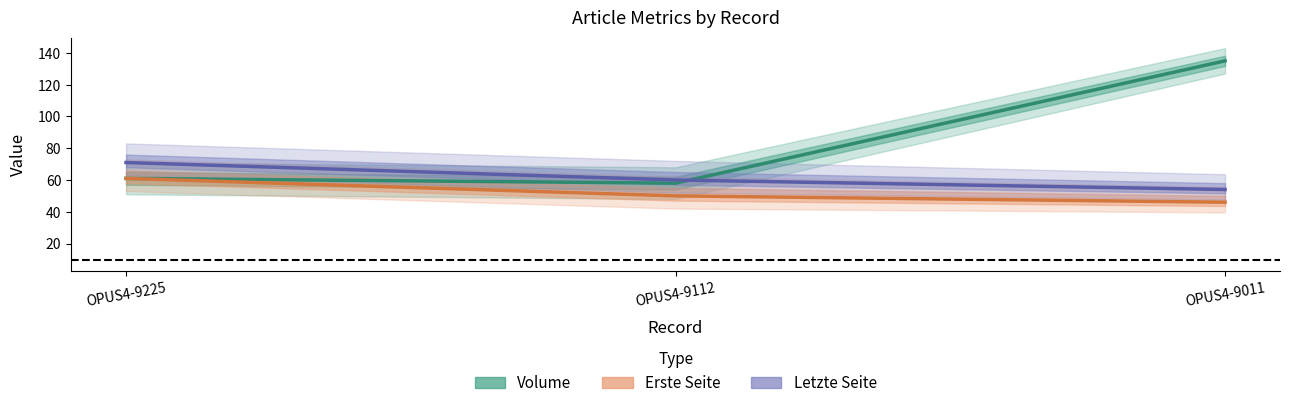

What is the difference between the maximum and minimum values in the Letzte Seite series?

17